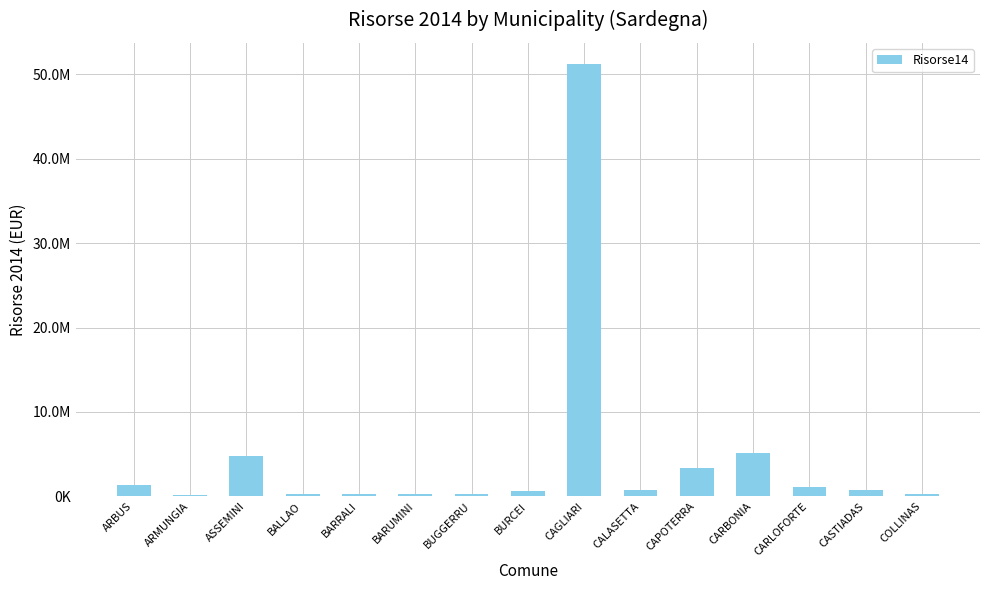

What is the value of the 5th bar from the left?

230789.6